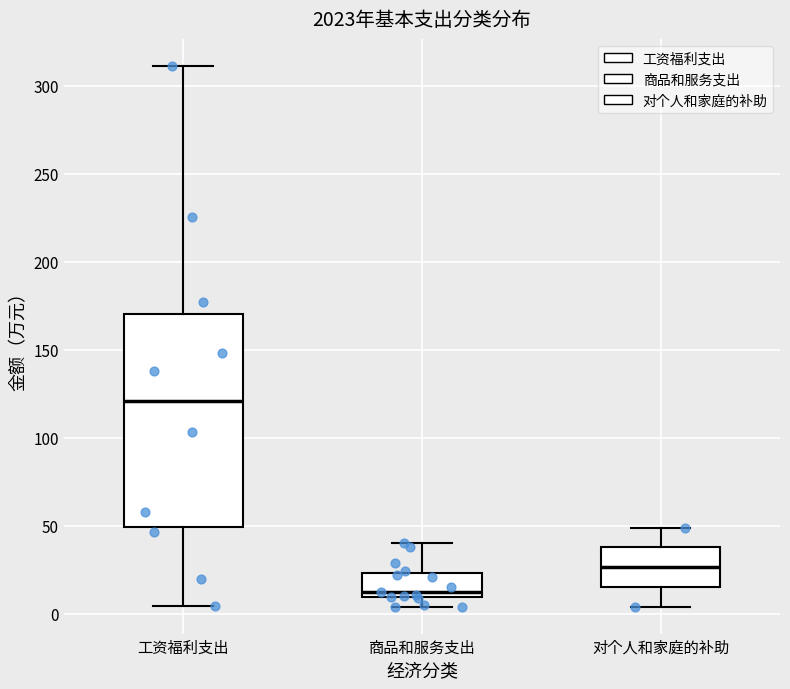

Reading left to right, transcribe this box plot: for each box, give where its median line is, the range the box spans, and where its two whiskers end, as read against the y-axis. The values are not printed on the chart, so give them approximately, as read against the axis.

工资福利支出: median 120, box 50 to 170, whiskers 5 to 310
商品和服务支出: median 10 (just above the box's lower edge), box 10 to 25, whiskers 5 to 40
对个人和家庭的补助: median 25, box 15 to 40, whiskers 5 to 50